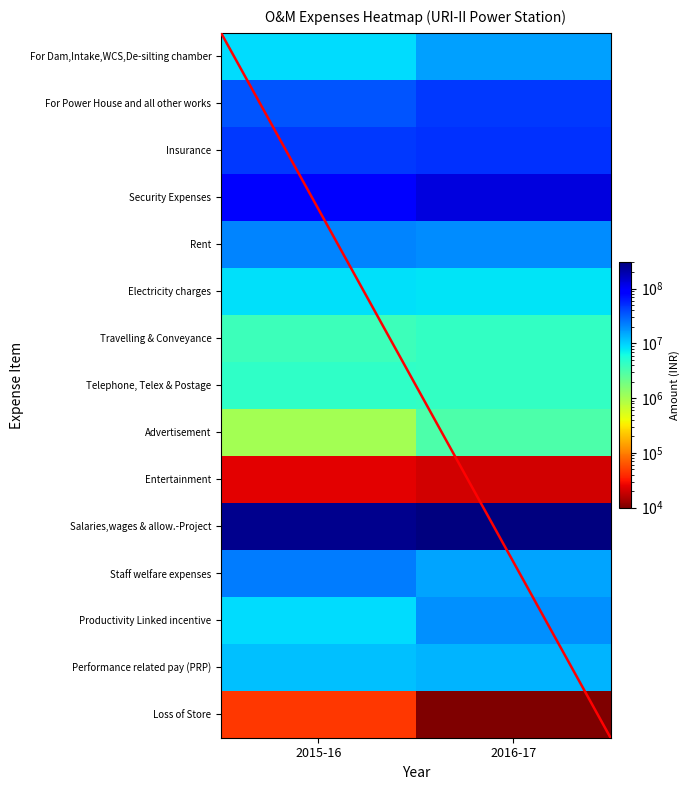

Where is Rent nearest to the value 20767281?

2015-16